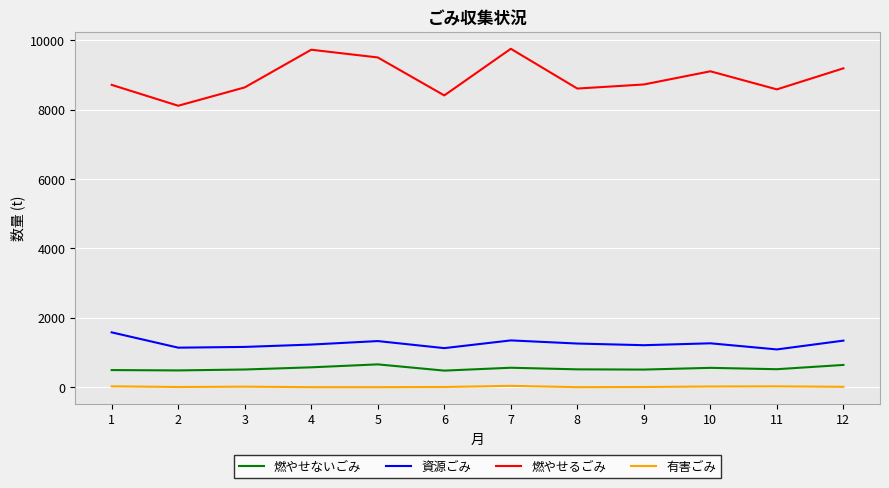

True or false: 有害ごみ and 資源ごみ intersect in this chart.

False